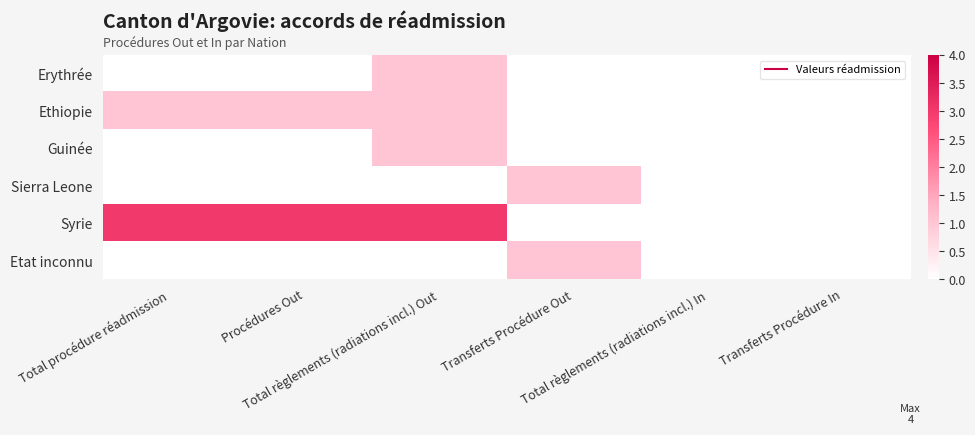

What is the total value across all series at Procédures Out?

4